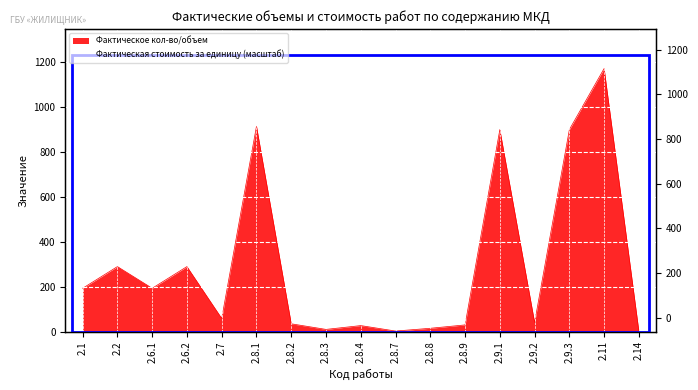

What is the difference between the maximum and second lowest values?

1169.3